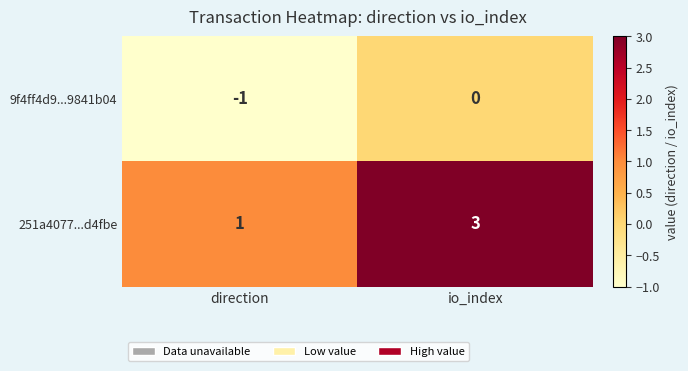

Is the value of 251a4077...d4fbe at direction greater than the value of 9f4ff4d9...9841b04 at io_index?

Yes